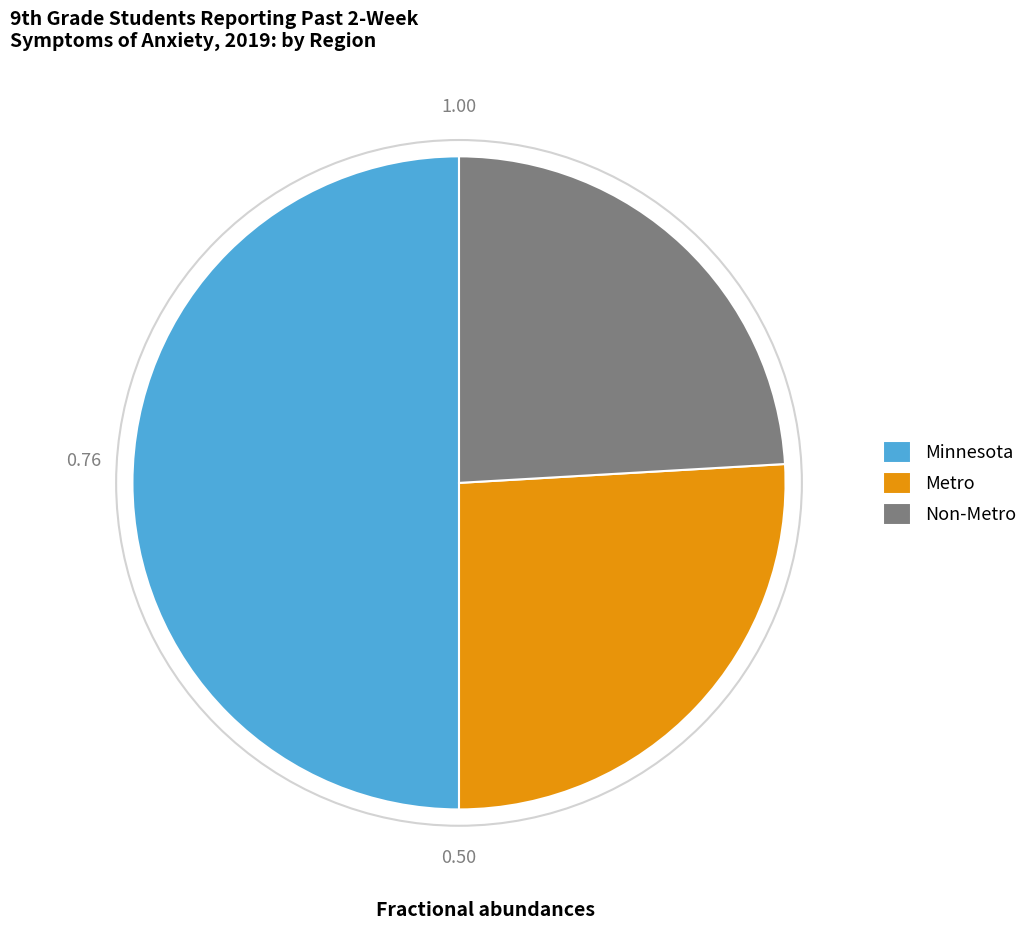

Rank the categories by value from highest to lowest.

Minnesota, Metro, Non-Metro